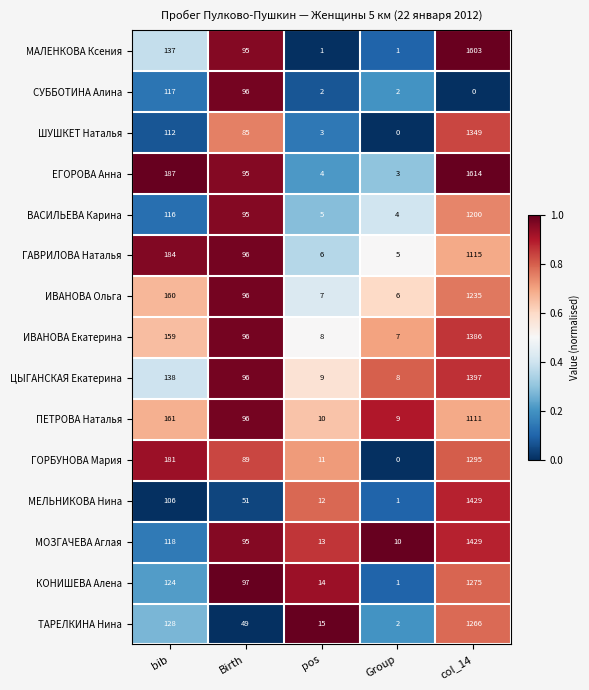

Rank the categories by ИВАНОВА Екатерина value from highest to lowest.

col_14, bib, Birth, pos, Group